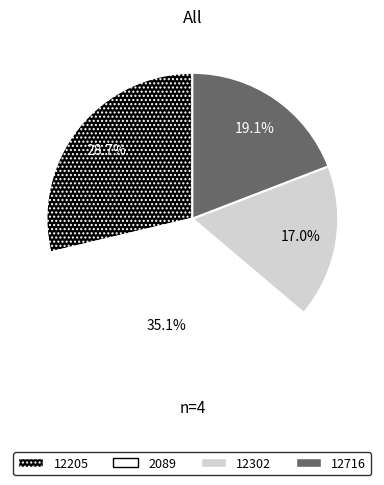

What portion of the pie excludes 2089?

64.9%